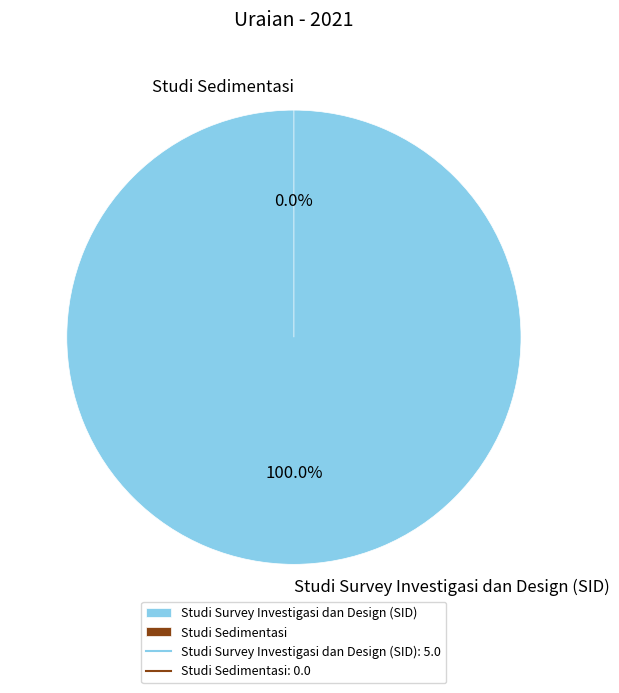

What percentage is the Studi Survey Investigasi dan Design (SID) slice, to the nearest percent?

100%